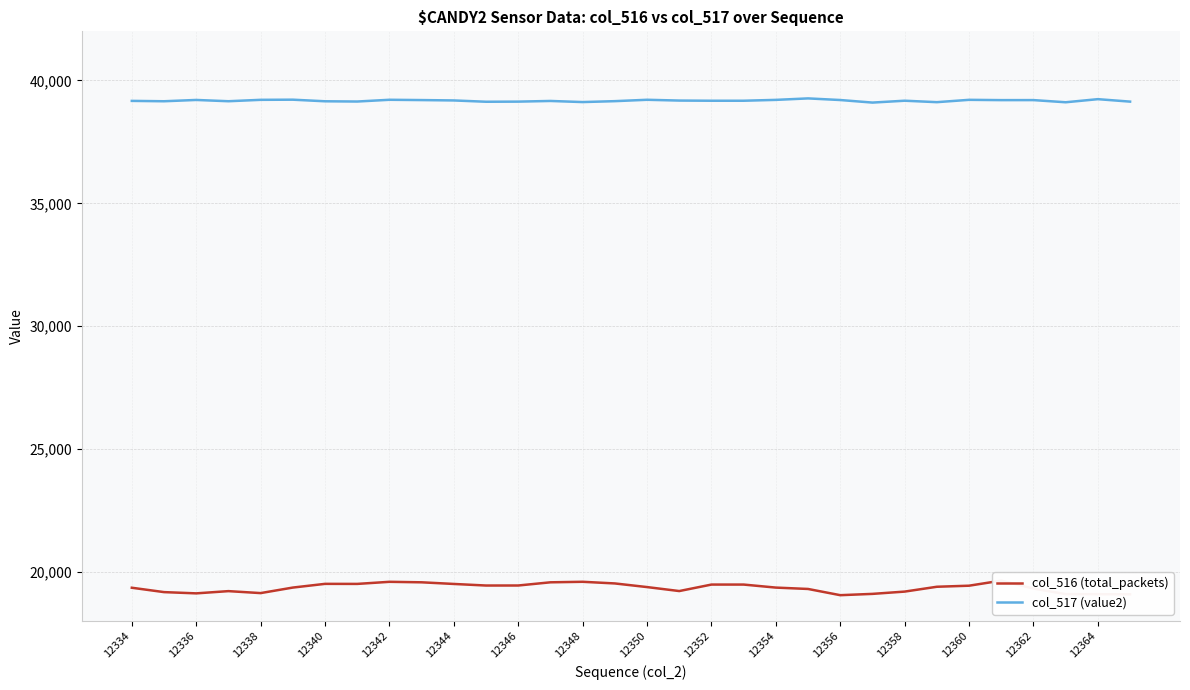

True or false: col_516 (total_packets) has a value of 19103 at 23.

True